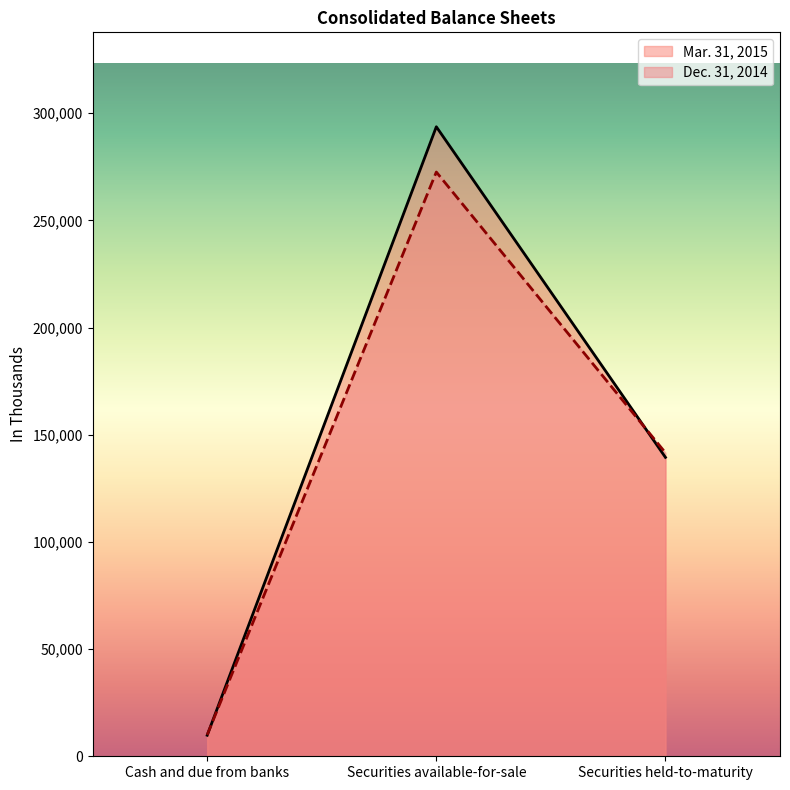

What is the difference between the Dec. 31, 2014 values at Securities available-for-sale and Cash and due from banks?

262569